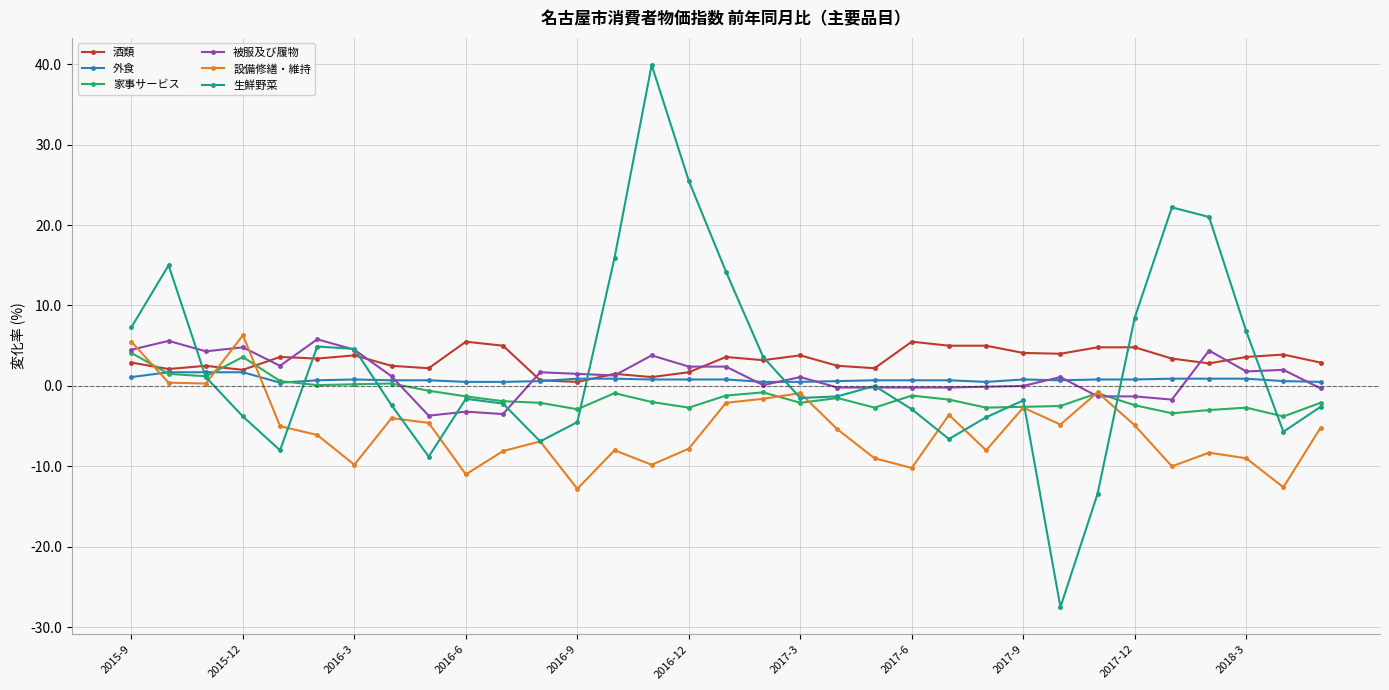

Which series has the largest range (max minus min)?

生鮮野菜